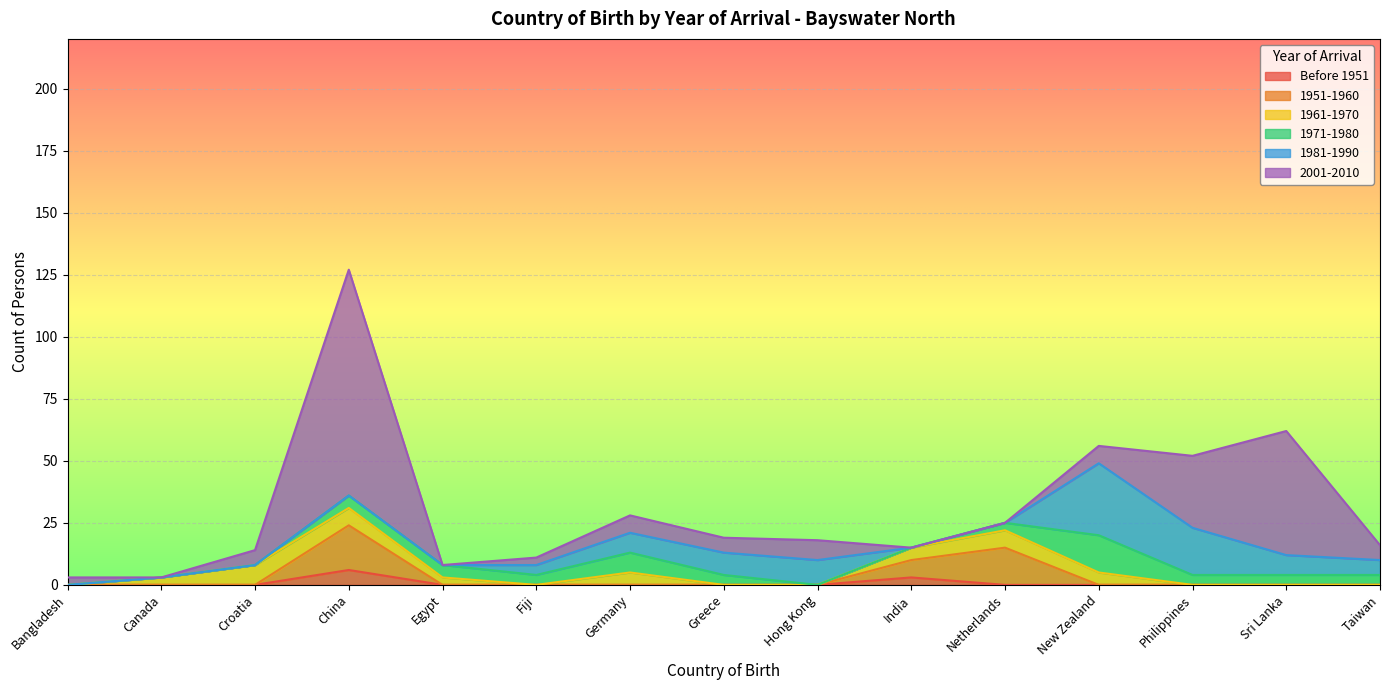

Which series has the largest total across all categories?

2001-2010